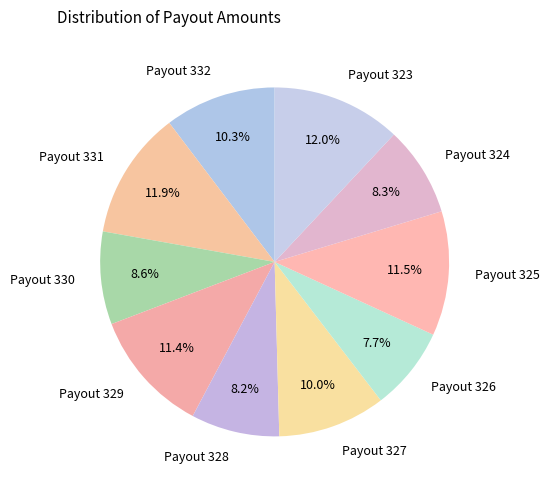

Between Payout 332 and Payout 323, which is larger?

Payout 323